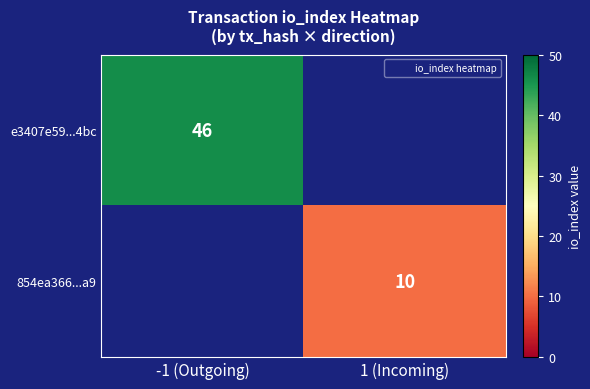

How many data points does each series have?

2